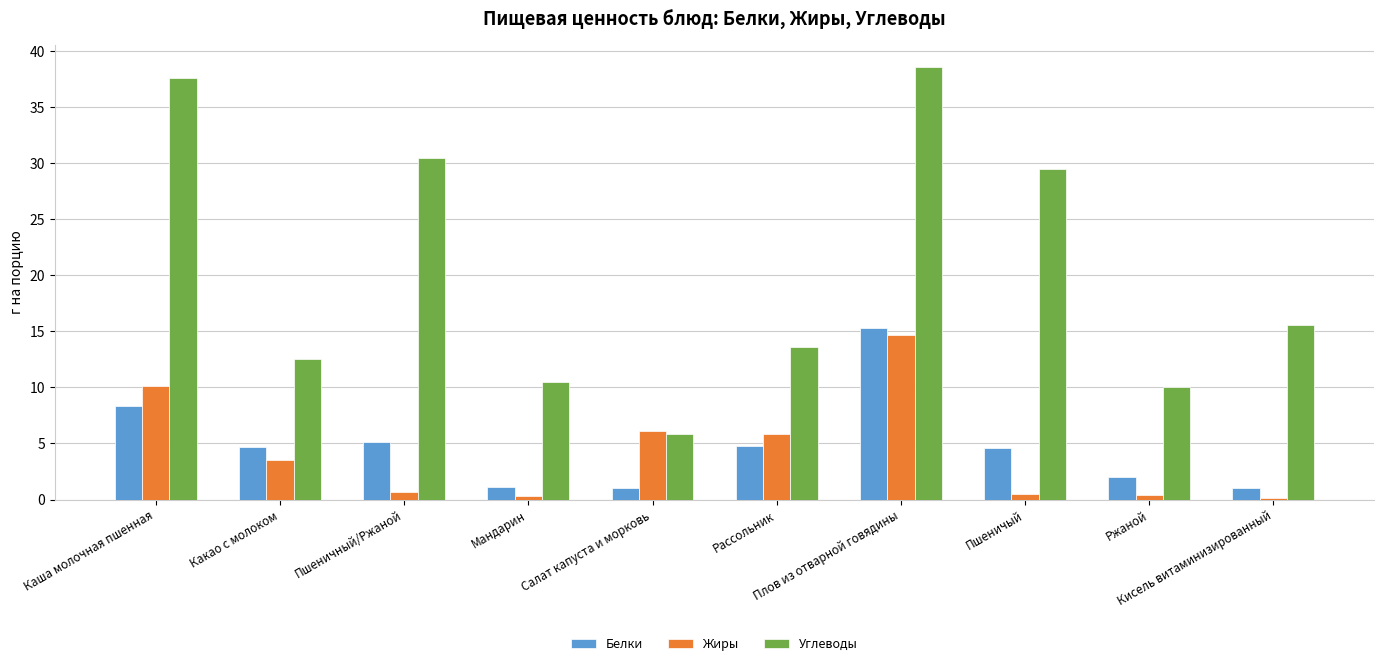

Which series has the widest spread of values?

Углеводы